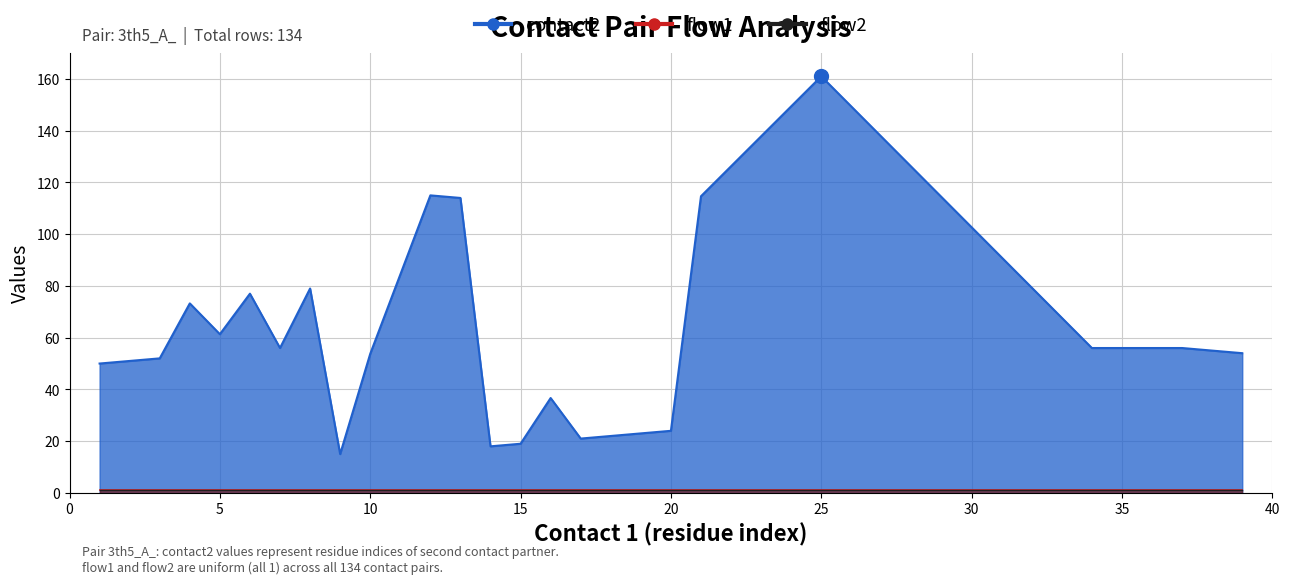

Which series has the largest total across all categories?

contact2